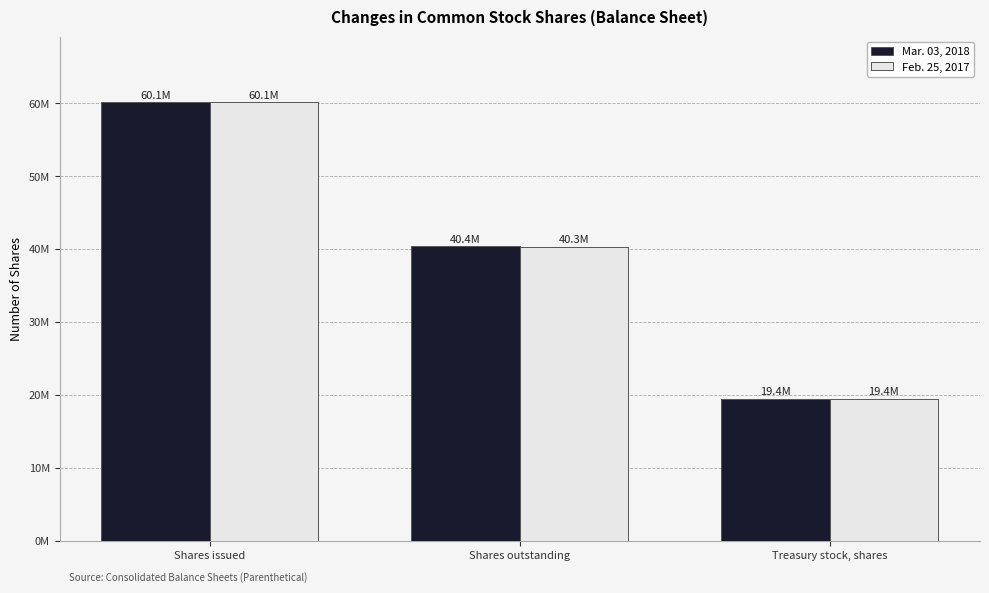

What are all the series names shown in the legend?

Mar. 03, 2018, Feb. 25, 2017